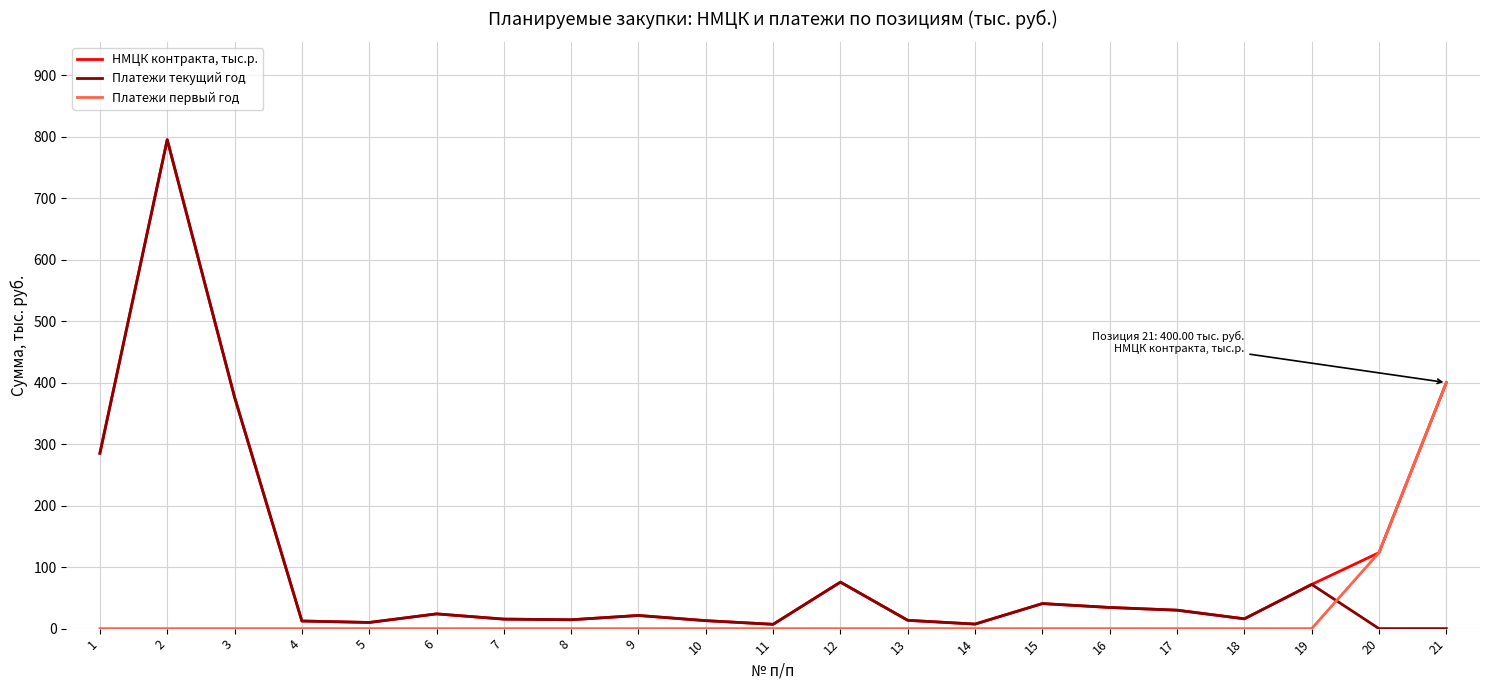

Which series changed the most between 11 and 21?

Платежи первый год